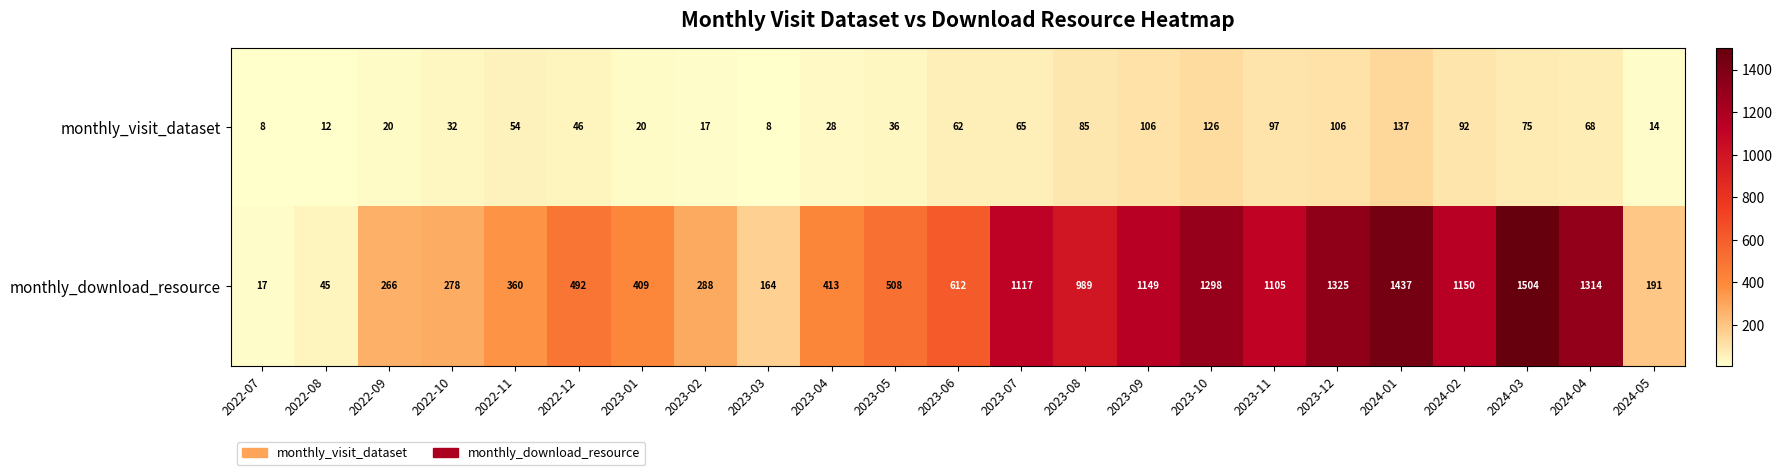

At which label does monthly_visit_dataset reach its peak?

2024-01